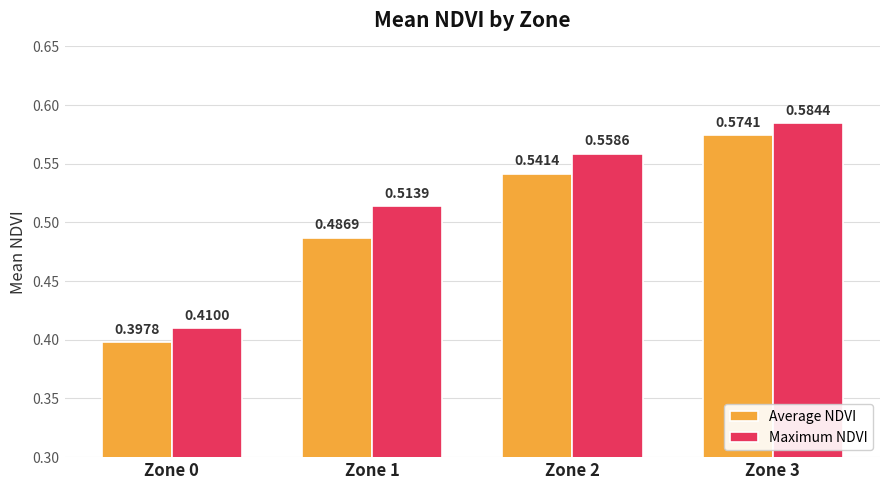

Which series changed the most between Zone 0 and Zone 2?

Maximum NDVI